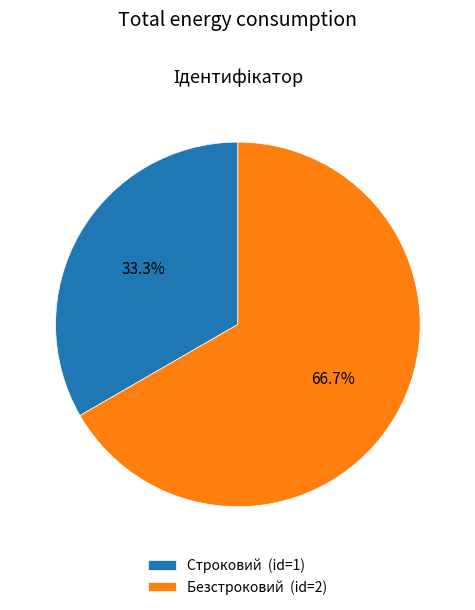

What is the ratio of the value at Безстроковий (id=2) to the value at Строковий (id=1)?

2.0